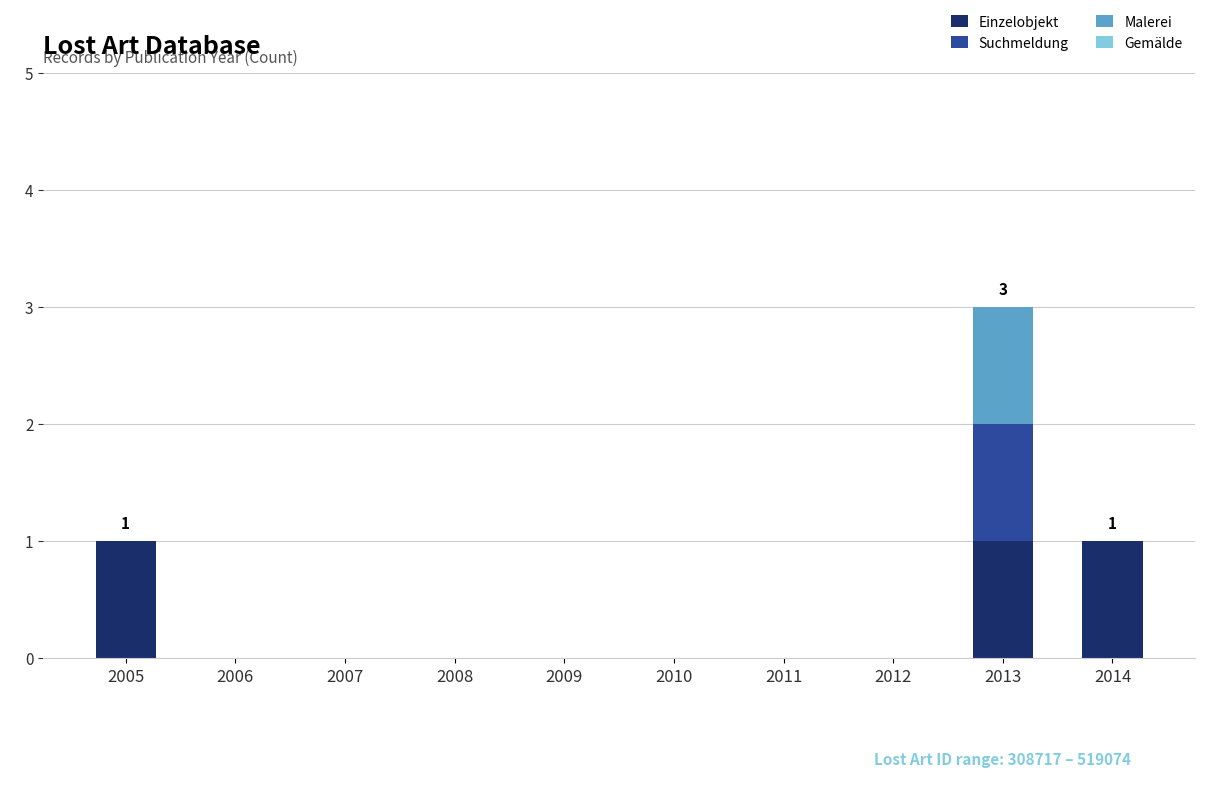

At which category is the sum across all series the highest?

2013